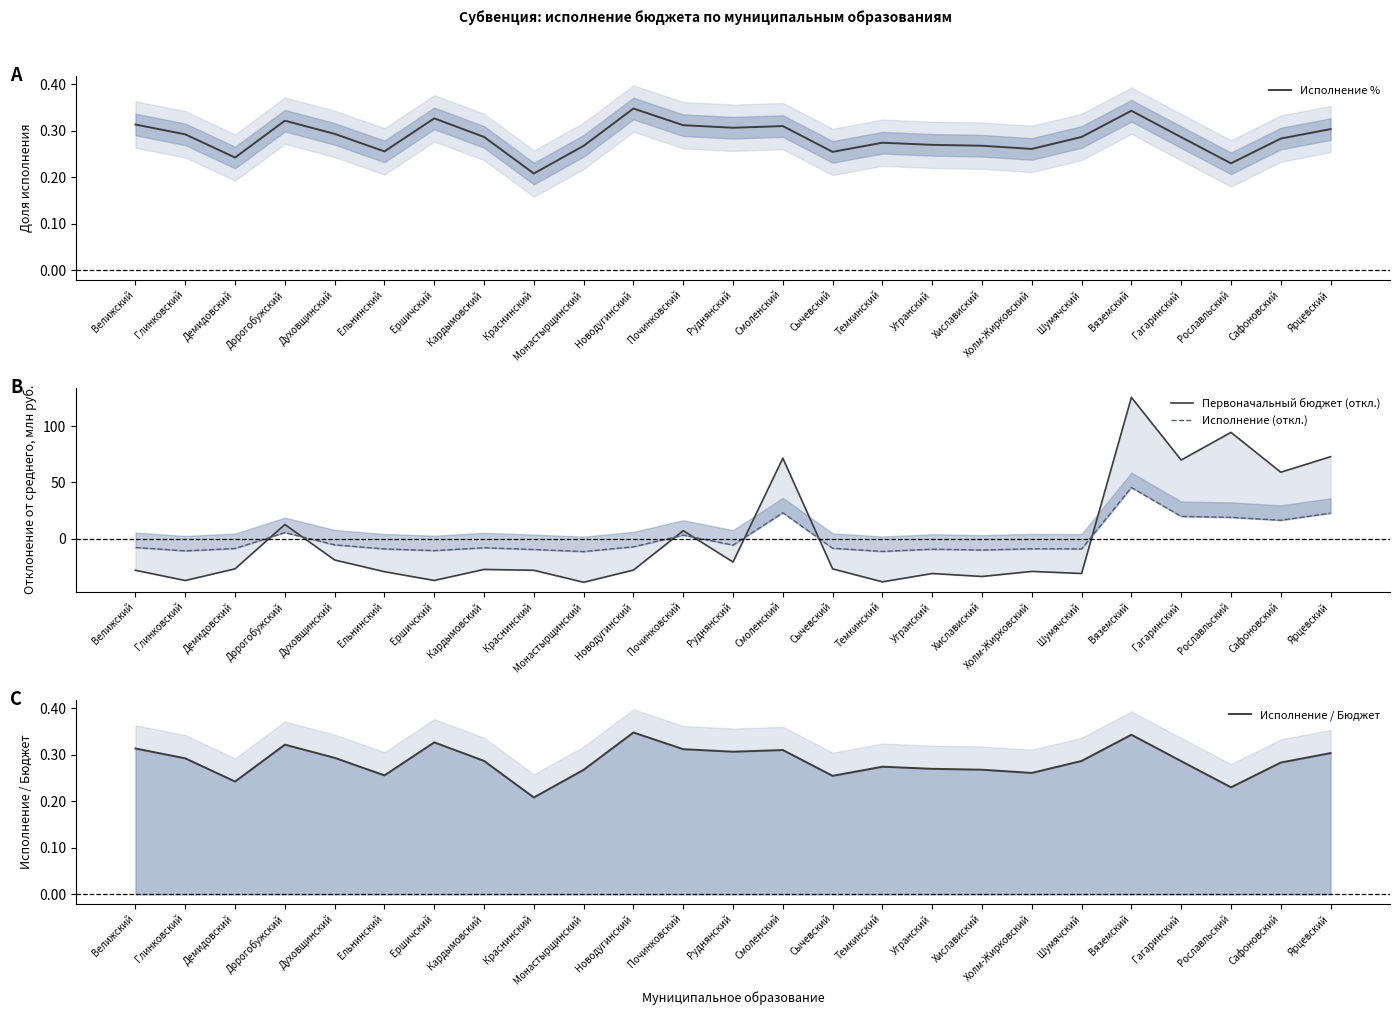

At how many categories does at least one series exceed 101?

1